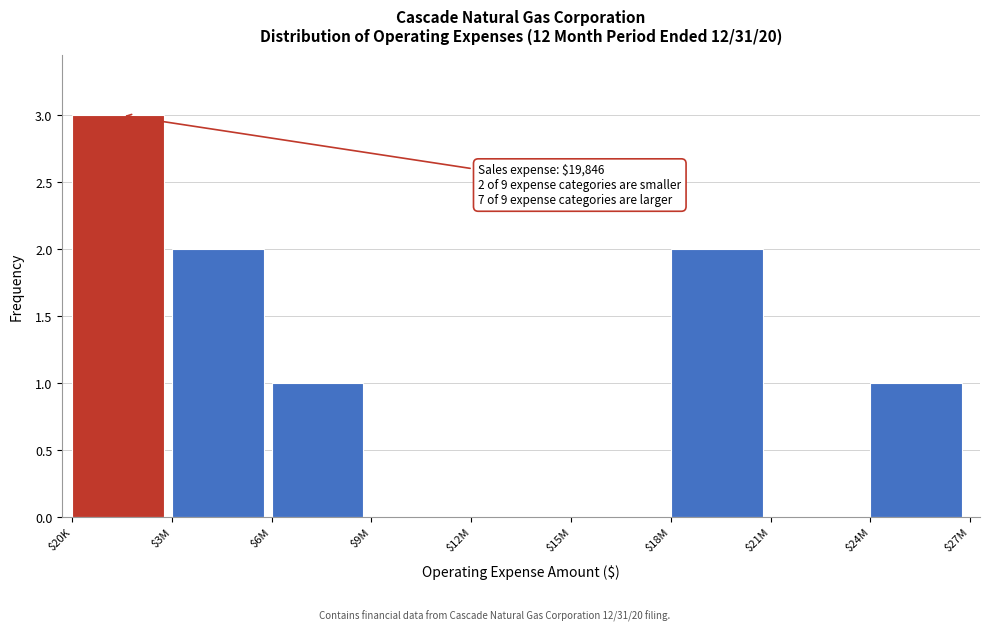

What is the sum of all values?

9